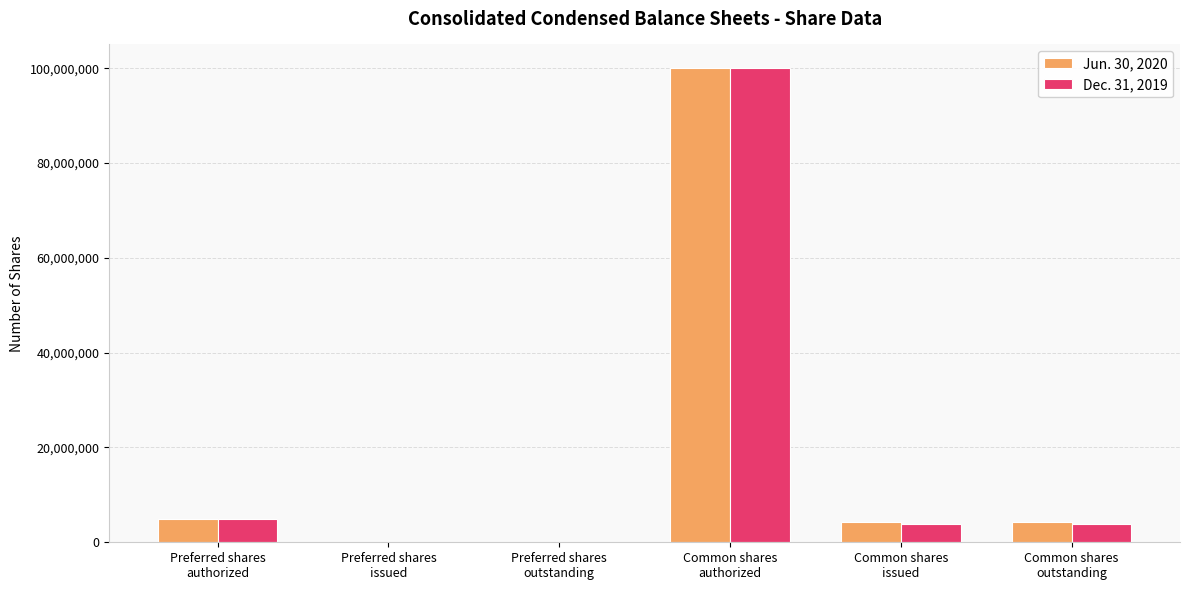

Where does the Dec. 31, 2019 series first go above 3880588?

Preferred shares
authorized